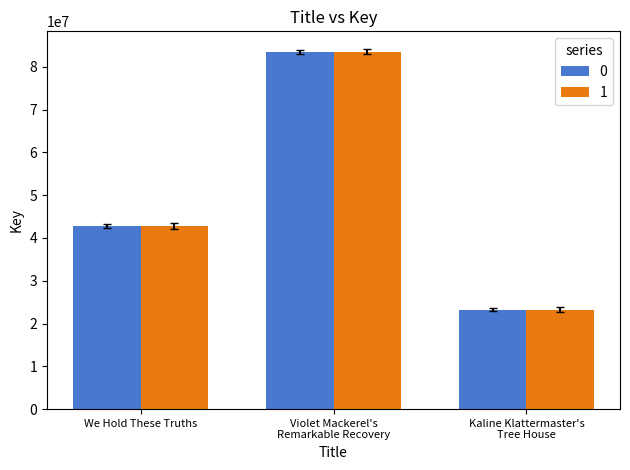

What is the maximum value shown in the chart?

83475542